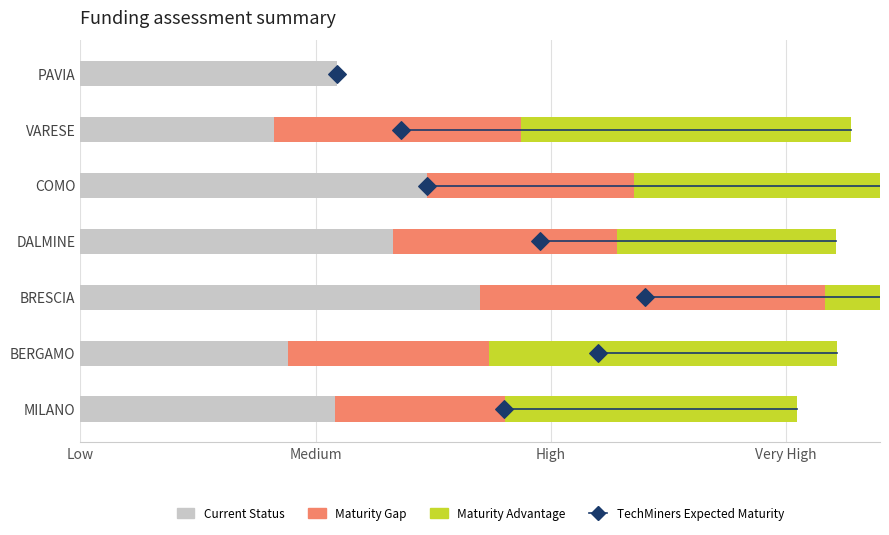

Is the value of Maturity Advantage at BERGAMO greater than the value of Maturity Gap at MILANO?

Yes